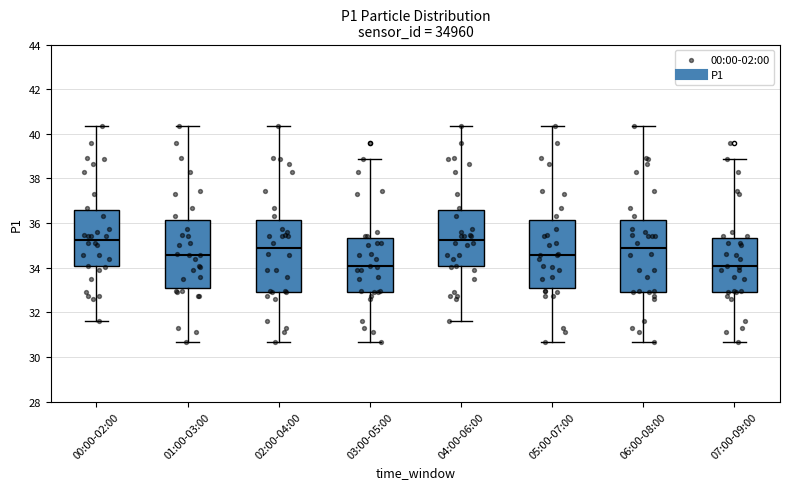

Where is the lower edge of the box for 02:00-04:00 on the y-axis? The values are not printed on the chart, so give them approximately, as read against the axis.

33.0